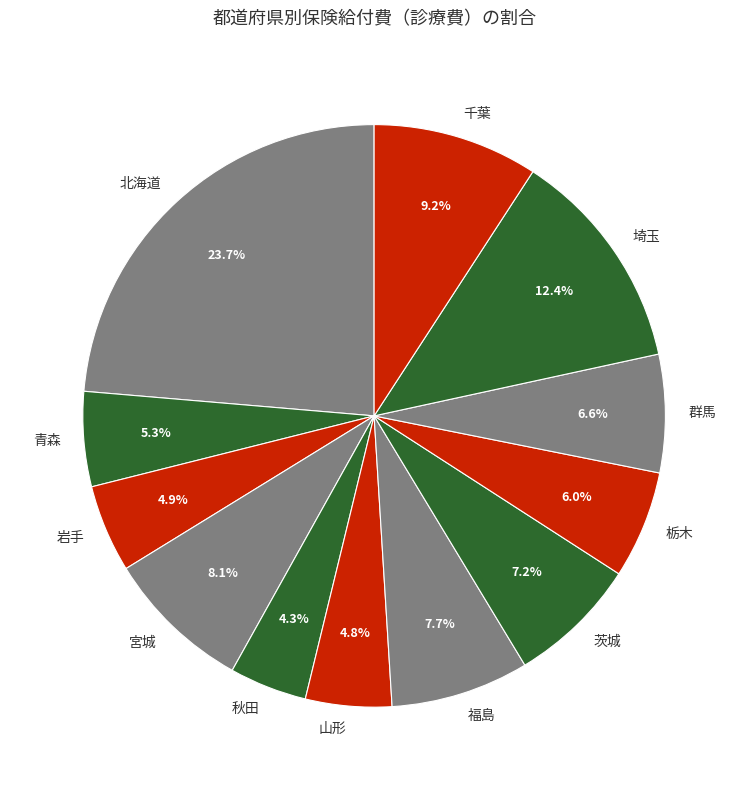

Combined, what portion of the pie is 宮城 and 千葉?

17.3%